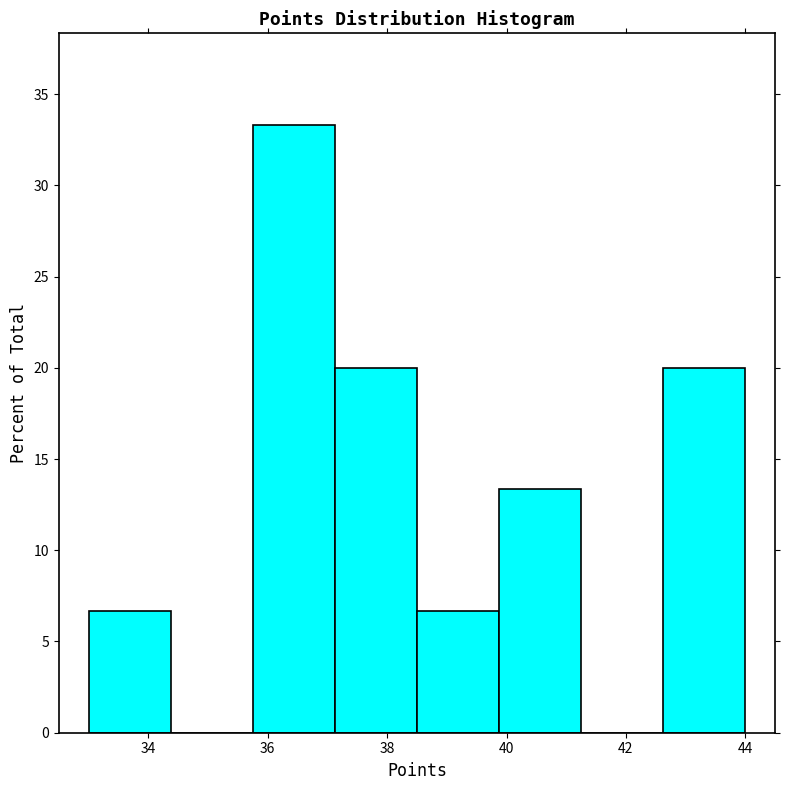

Reading left to right, list every bar in this chart as the range it spans on the x-axis followed by its height. Neither the bar edges nor the heights are printed on the chart, so give them approximately, as read against the axes.

33.0 to 34.4: 6.5
34.4 to 35.8: 0
35.8 to 37.2: 33.5
37.2 to 38.6: 20.0
38.6 to 39.8: 6.5
39.8 to 41.2: 13.5
41.2 to 42.6: 0
42.6 to 44.0: 20.0